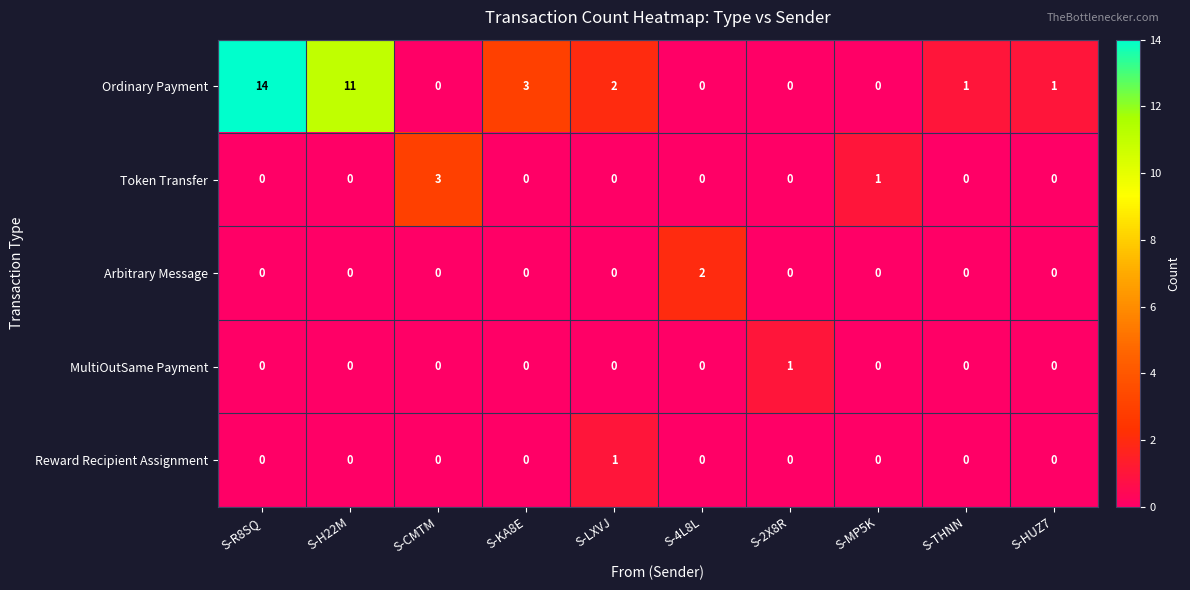

Which series has the largest total across all categories?

Ordinary Payment